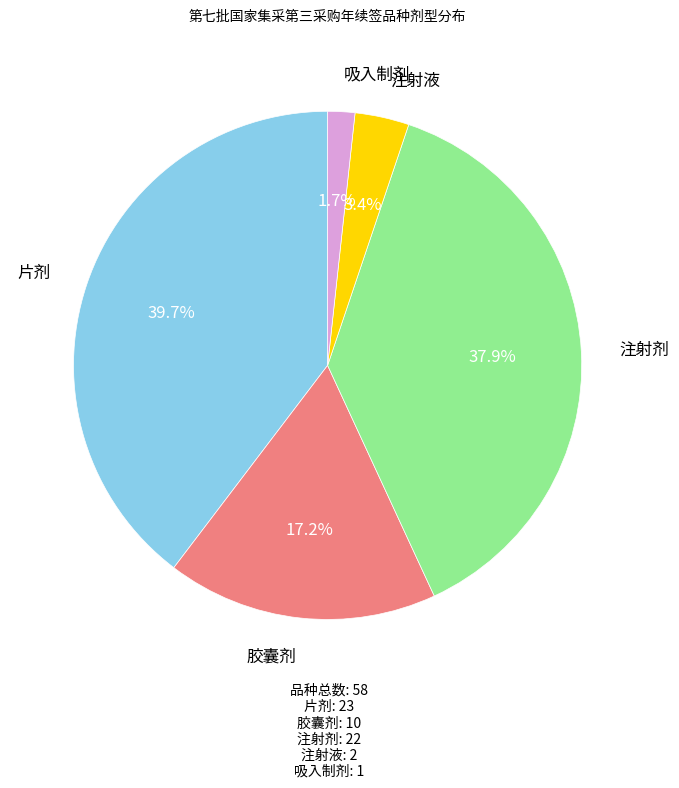

Is there a majority slice in this chart?

No